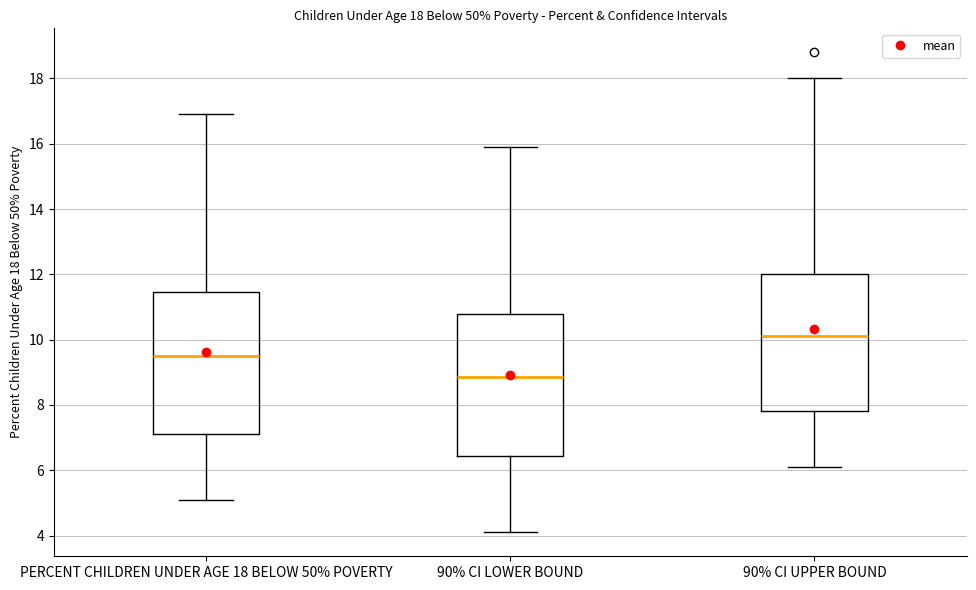

Which box's median line is the lowest?

90% CI LOWER BOUND